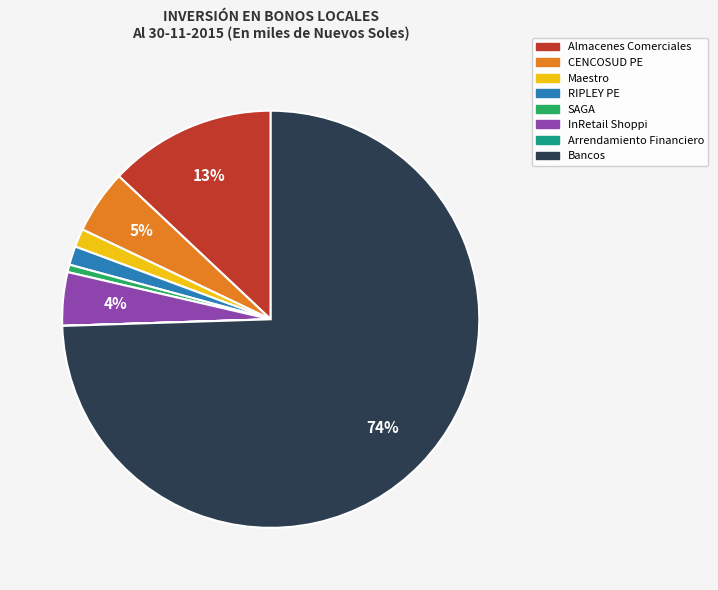

What is the majority slice?

Bancos